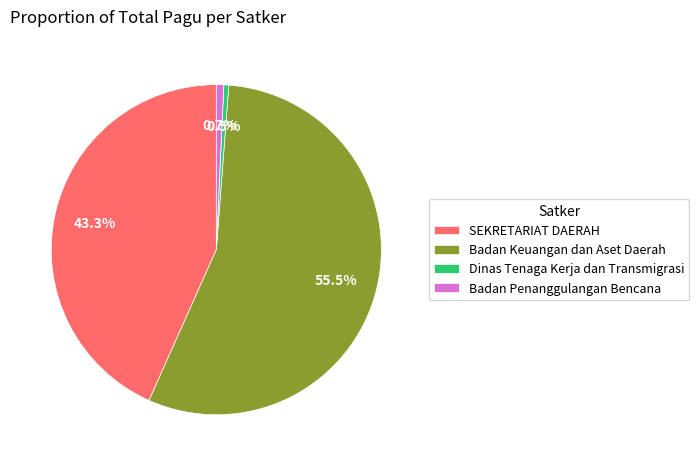

How many segments does this pie chart have?

4